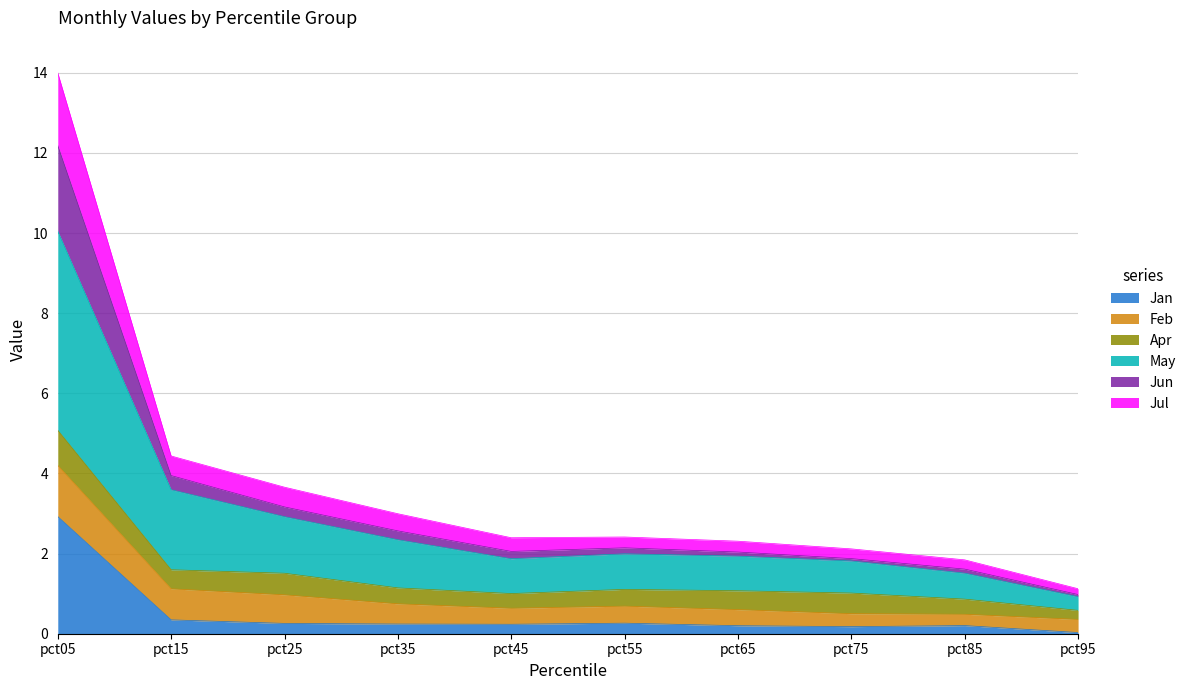

What is the highest value of the Jan series?

2.9